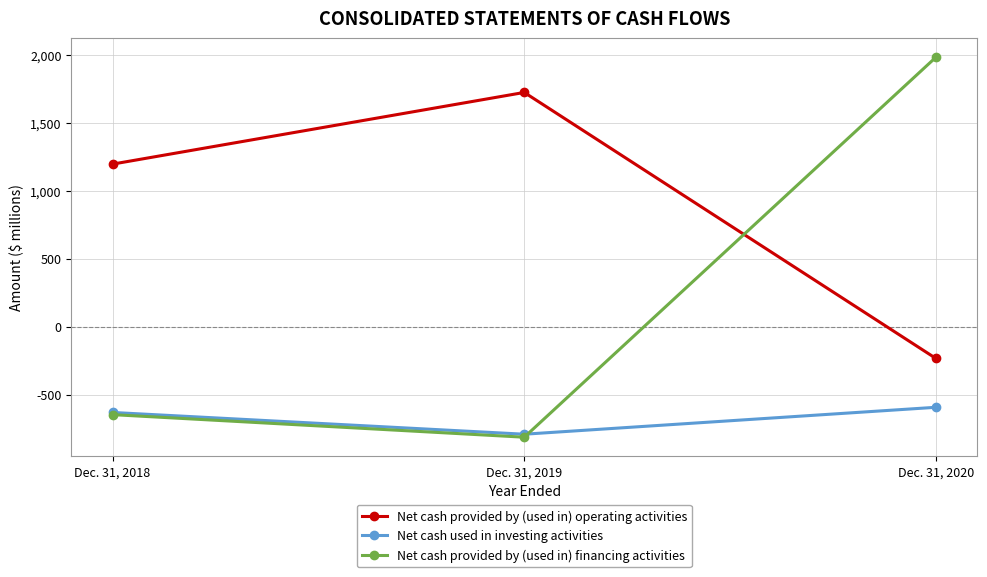

Which series changed the most between Dec. 31, 2018 and Dec. 31, 2019?

Net cash provided by (used in) operating activities